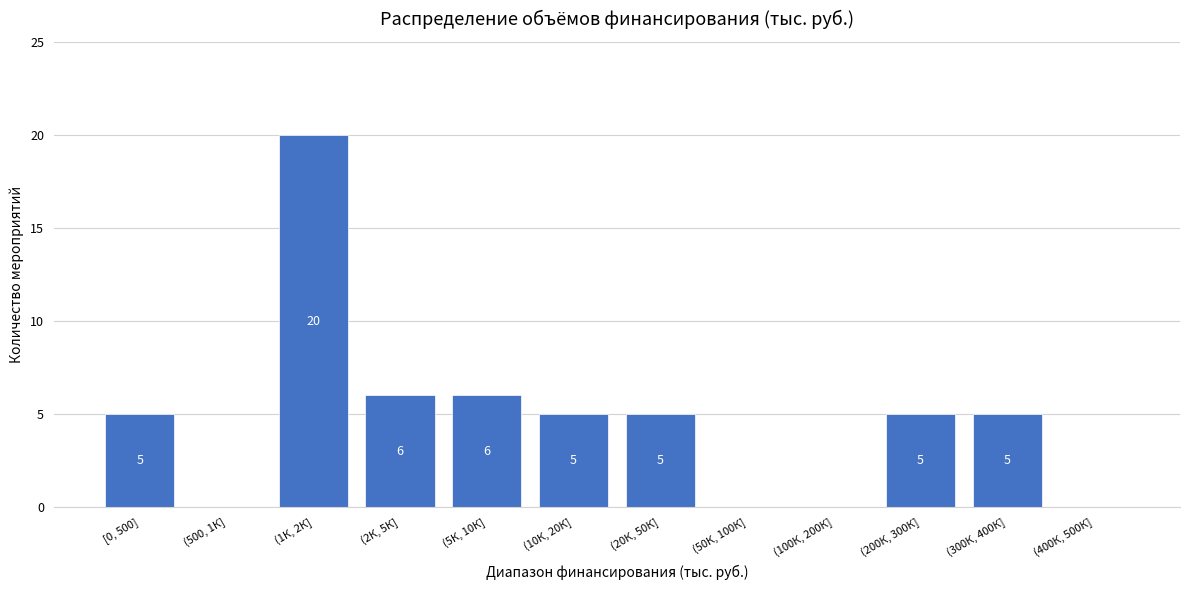

Reading left to right, list all the values displayed in this chart.

[0, 500]=5	(500, 1К]=0	(1К, 2К]=20	(2К, 5К]=6	(5К, 10К]=6	(10К, 20К]=5	(20К, 50К]=5	(50К, 100К]=0	(100К, 200К]=0	(200К, 300К]=5	(300К, 400К]=5	(400К, 500К]=0